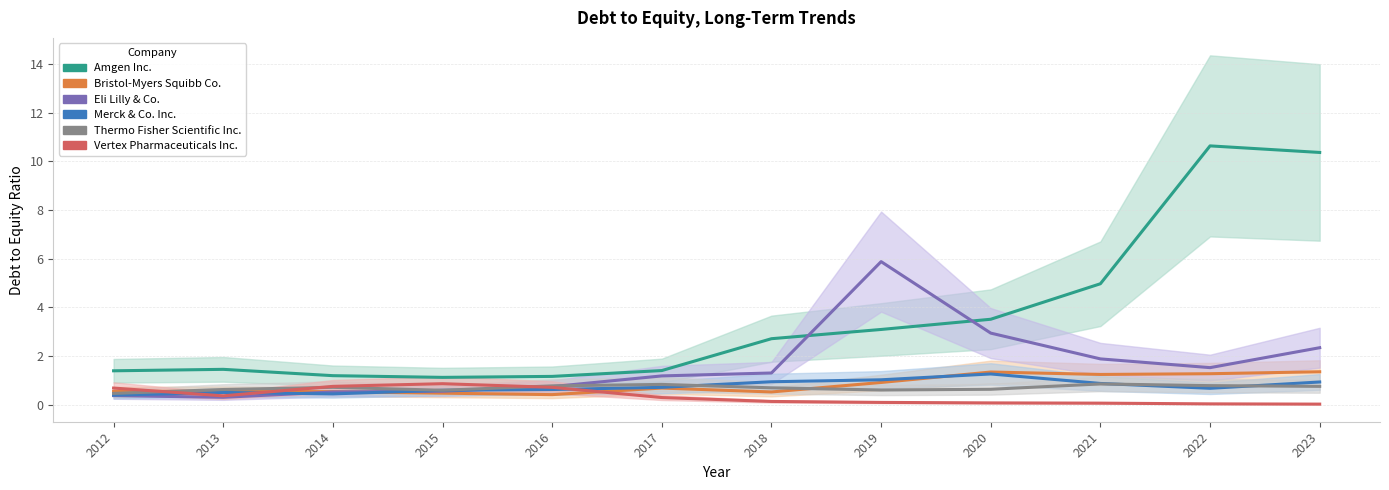

Is it true that Thermo Fisher Scientific Inc. equals 0.4 at 2017?

False